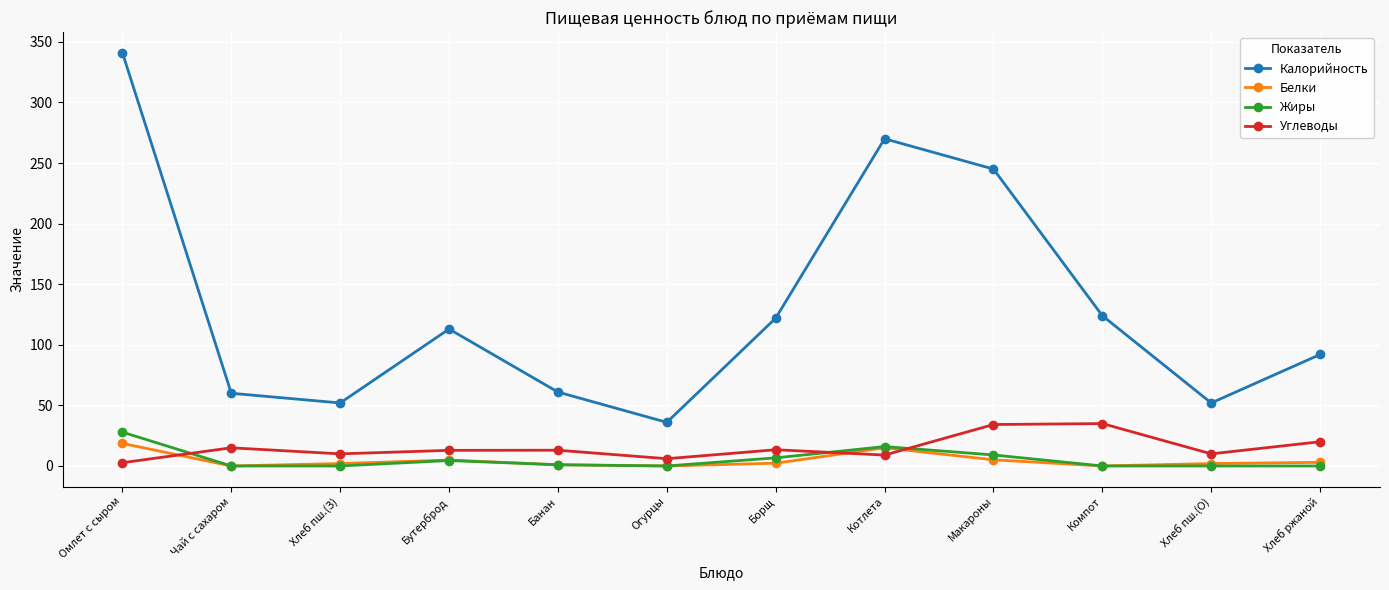

True or false: Белки has more than 0 points higher than both neighbors.

True